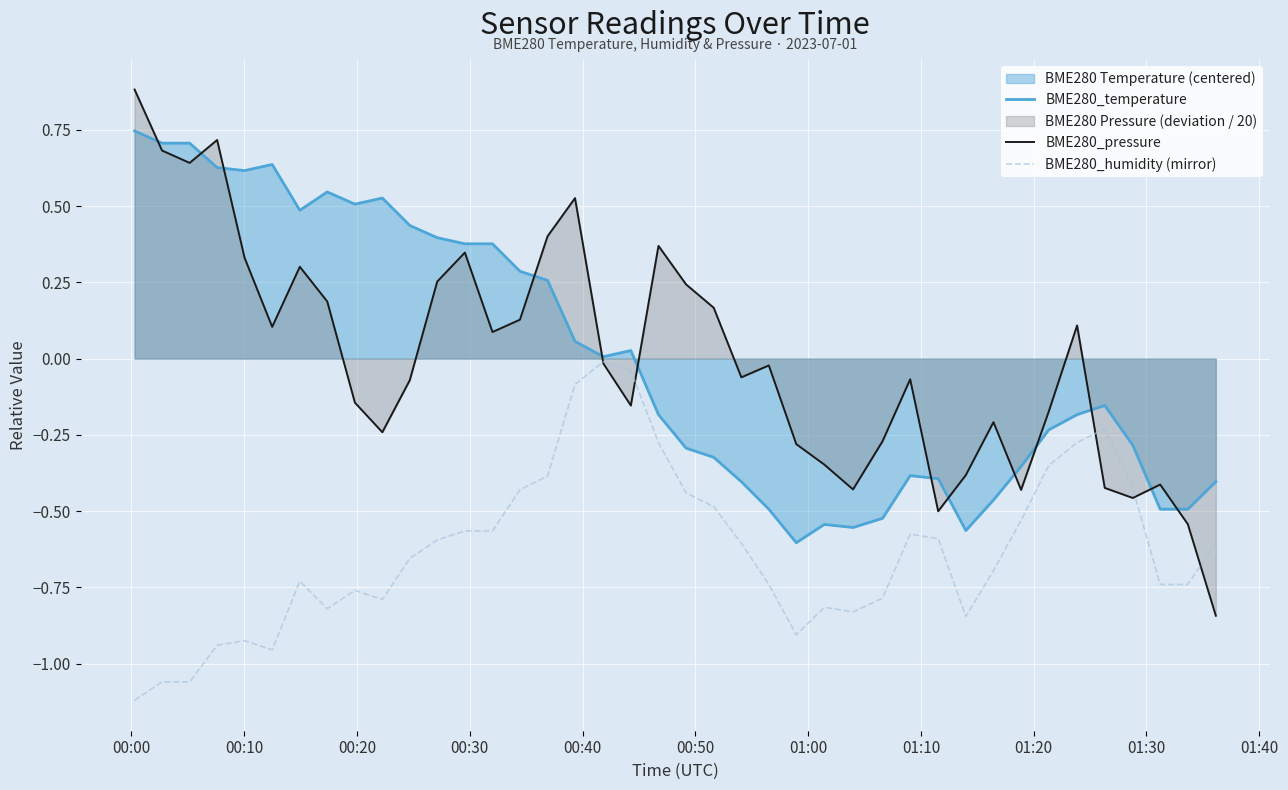

List the series in order of their peak value, lowest first.

BME280_humidity (mirror), BME280_temperature, BME280_pressure